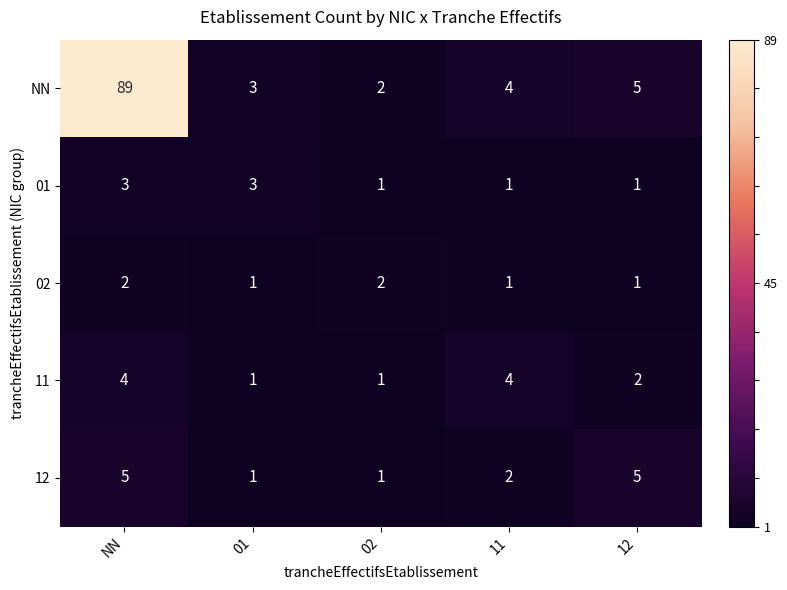

At which category is the sum across all series the highest?

NN